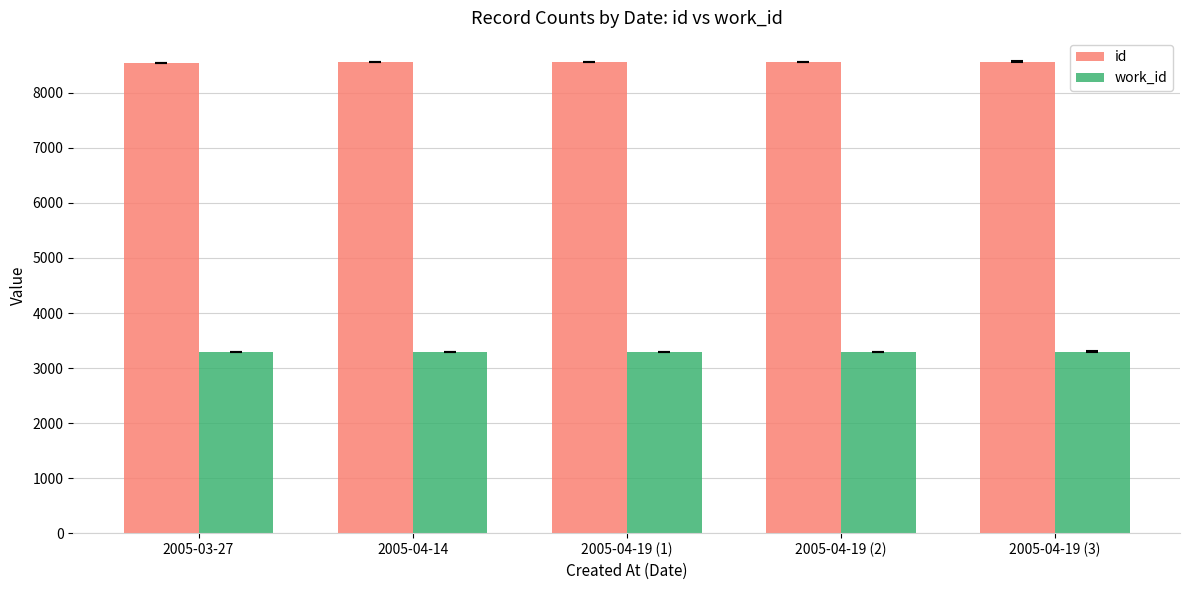

What is the spread (max minus min) of values at 2005-04-19 (3)?

5267.5